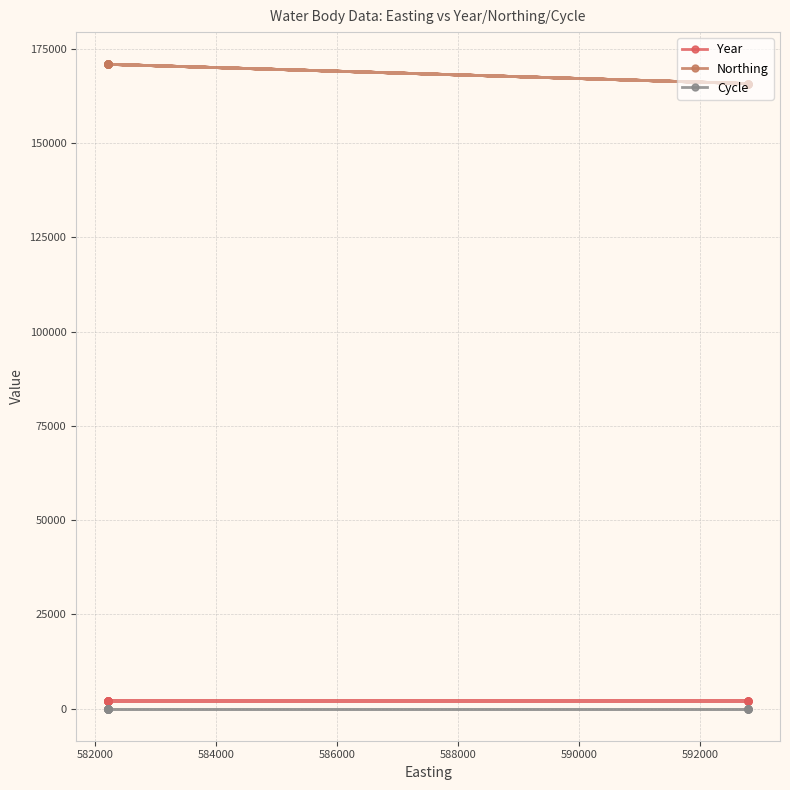

What is the value of the Northing point at the 14th from the left?

170920